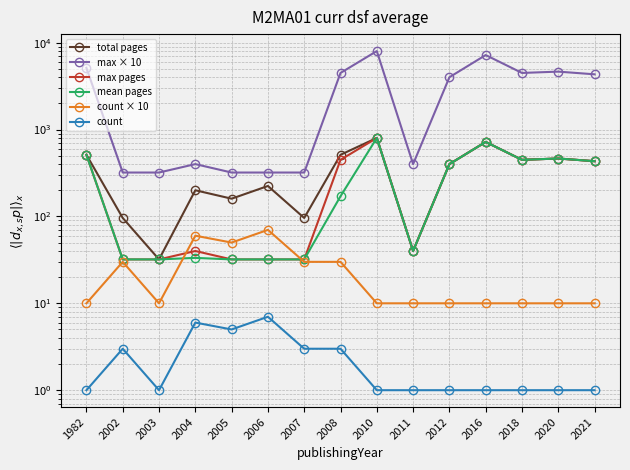

Rank the series at 2010 from lowest to highest value.

count, count × 10, total pages, max pages, mean pages, max × 10